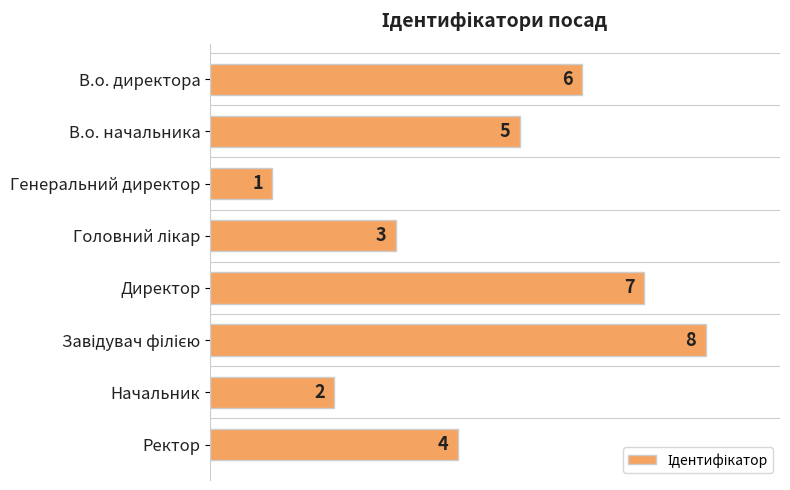

What is the change in value from В.о. директора to Начальник?

-4